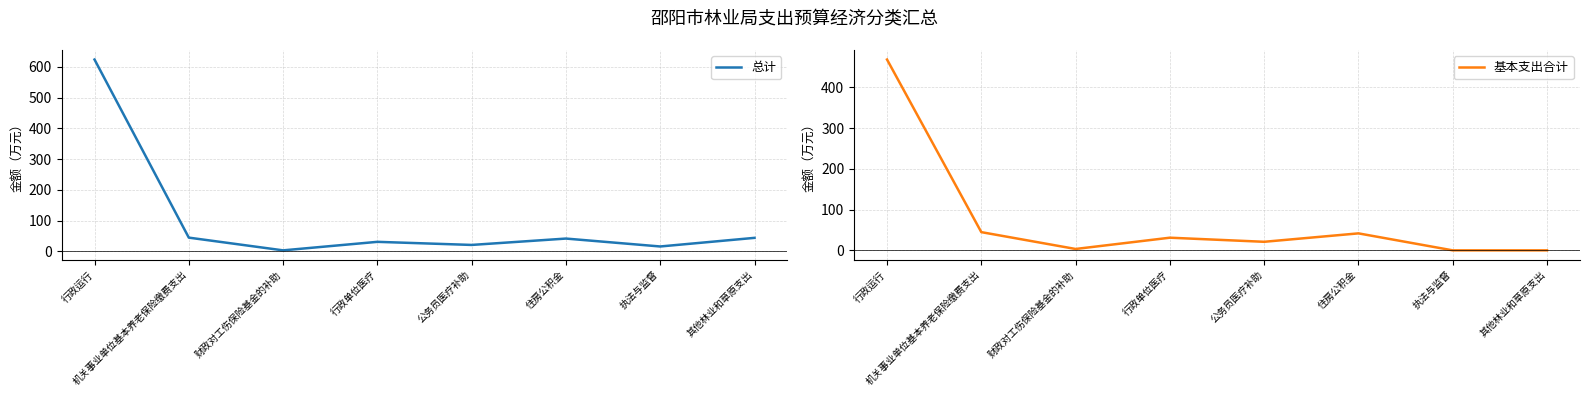

In 总计, how many points are lower than both neighbors (excluding endpoints)?

3